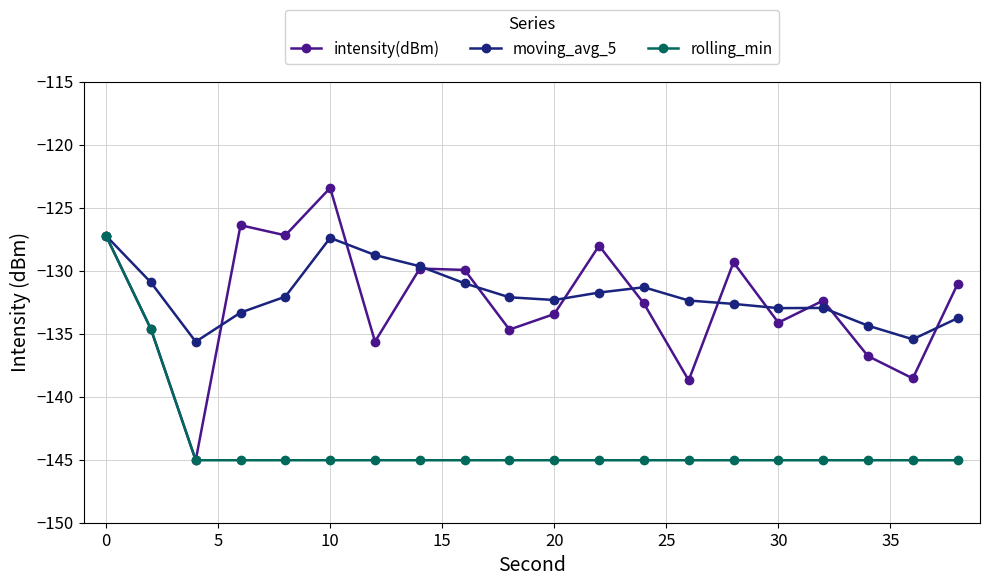

At how many categories does at least one series exceed -142?

20